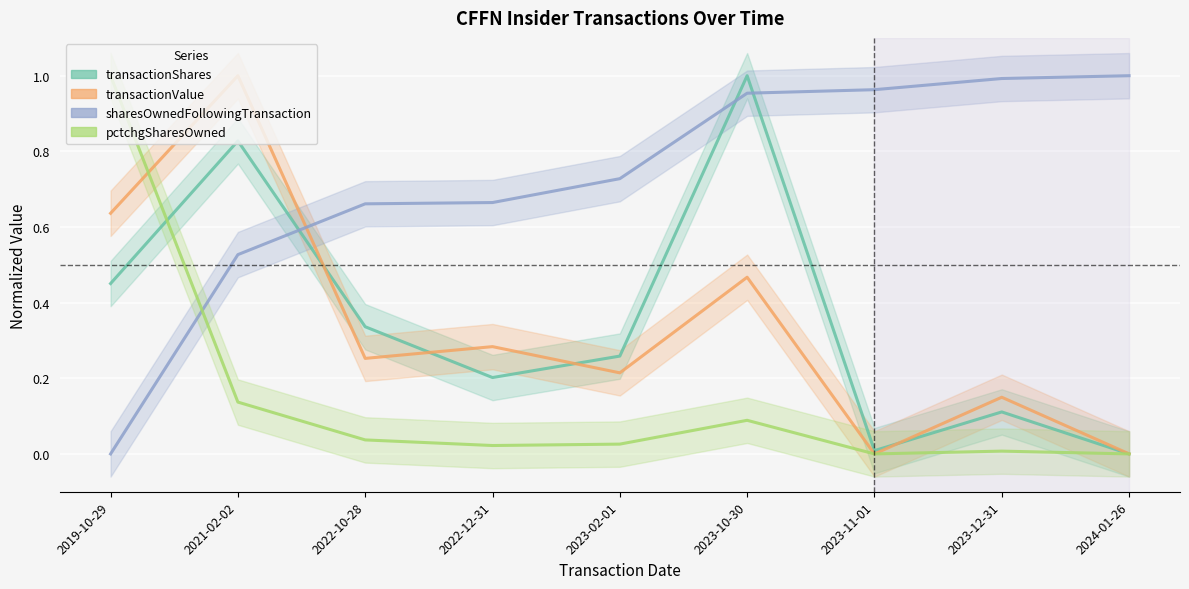

True or false: pctchgSharesOwned has a value of 0.0 at 2022-10-28.

True